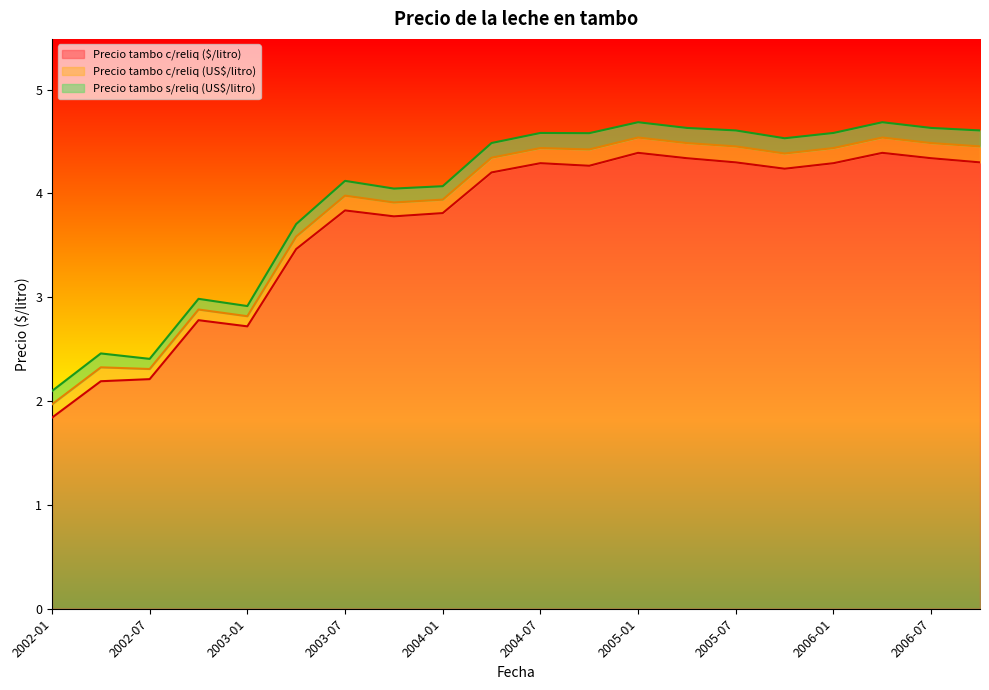

True or false: Precio tambo c/reliq ($/litro) and Precio tambo c/reliq (US$/litro) intersect in this chart.

False